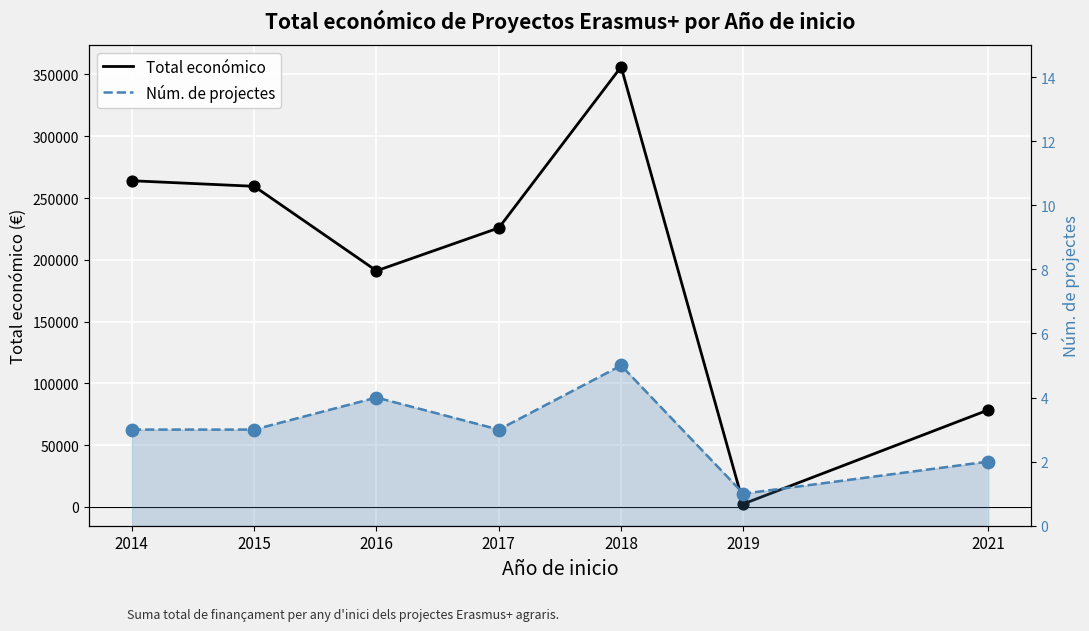

What are all the series names shown in the legend?

Total económico, Núm. de projectes